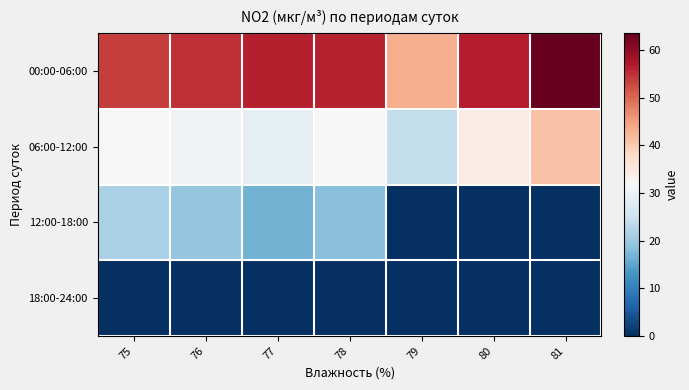

Which series has the largest range (max minus min)?

12:00-18:00